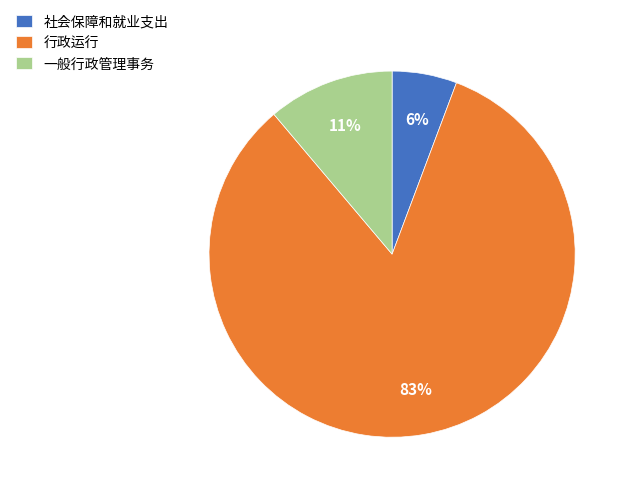

Is it true that 社会保障和就业支出 is 11% of the pie?

False